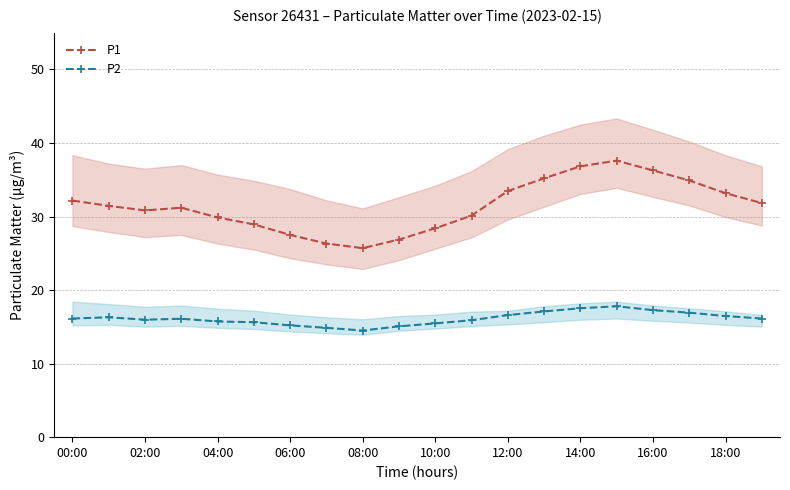

Does the chart have visible grid lines?

Yes